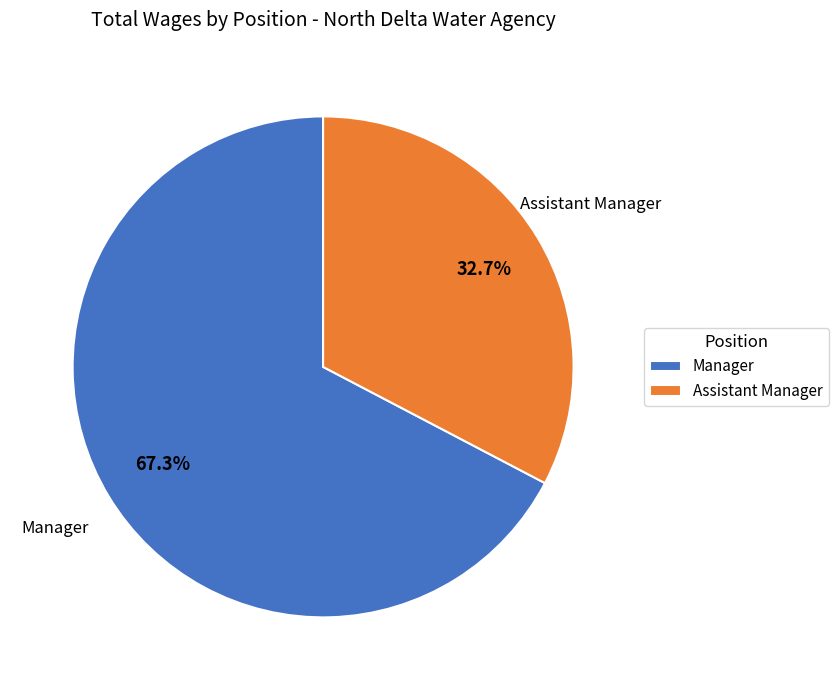

Is the sum of Manager and Assistant Manager greater than half?

Yes